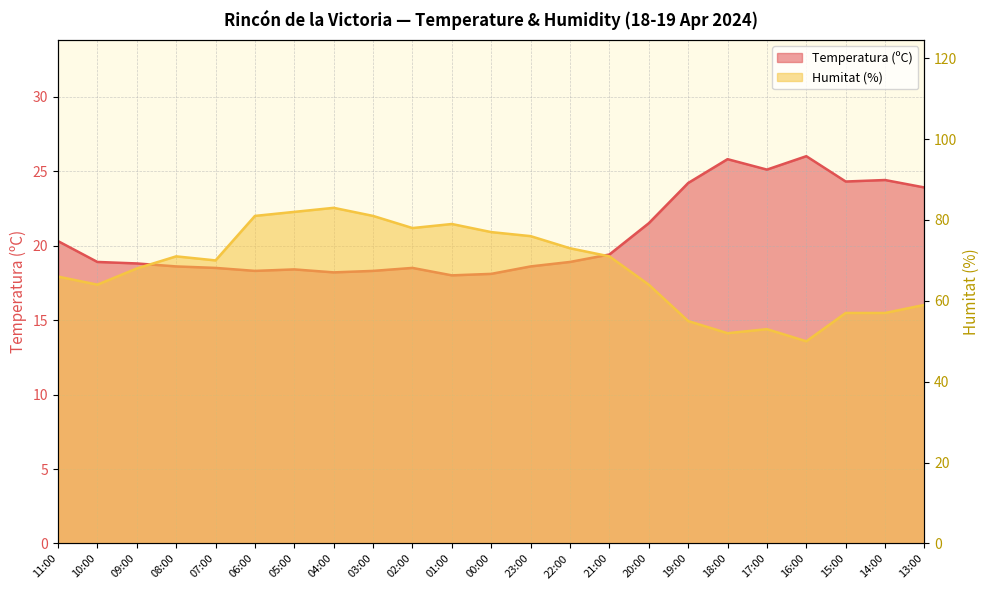

What position from the left is 04:00?

8